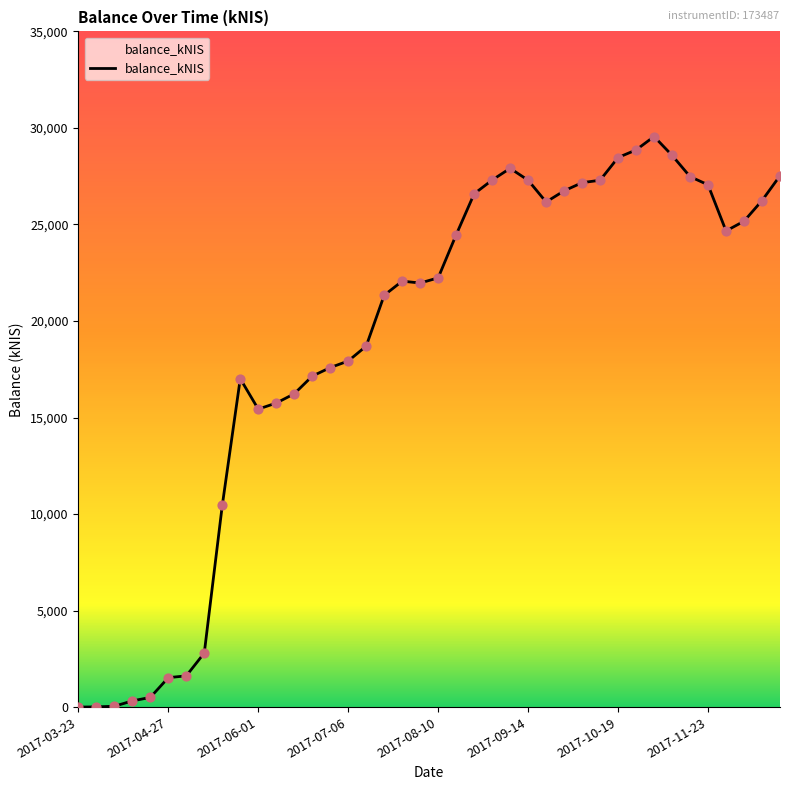

What is the difference between the maximum and minimum values?

29552.1